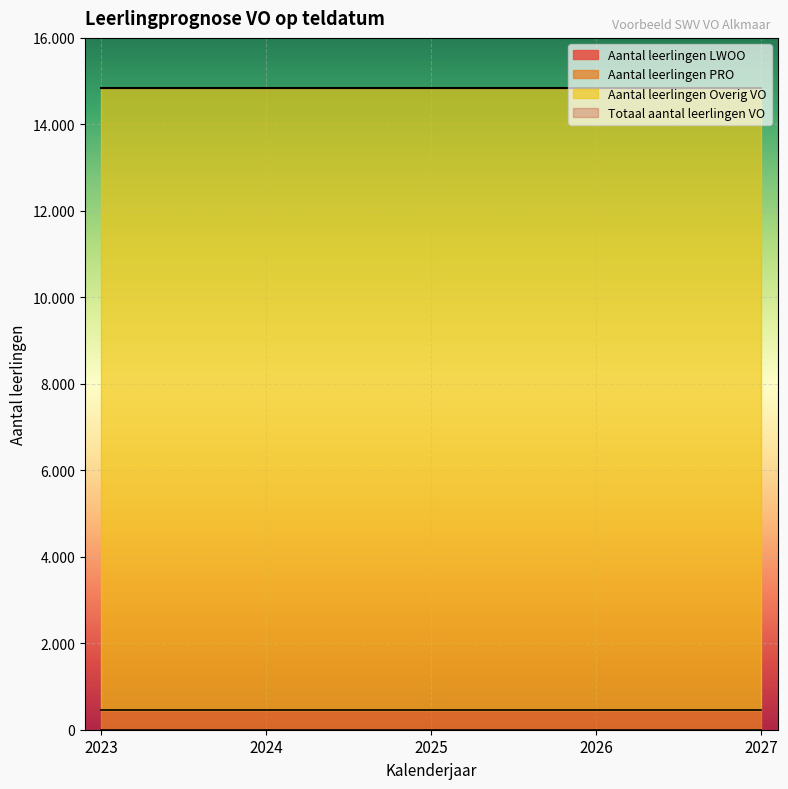

Is the value of Aantal leerlingen PRO at 2027 greater than the value of Aantal leerlingen LWOO at 2024?

Yes